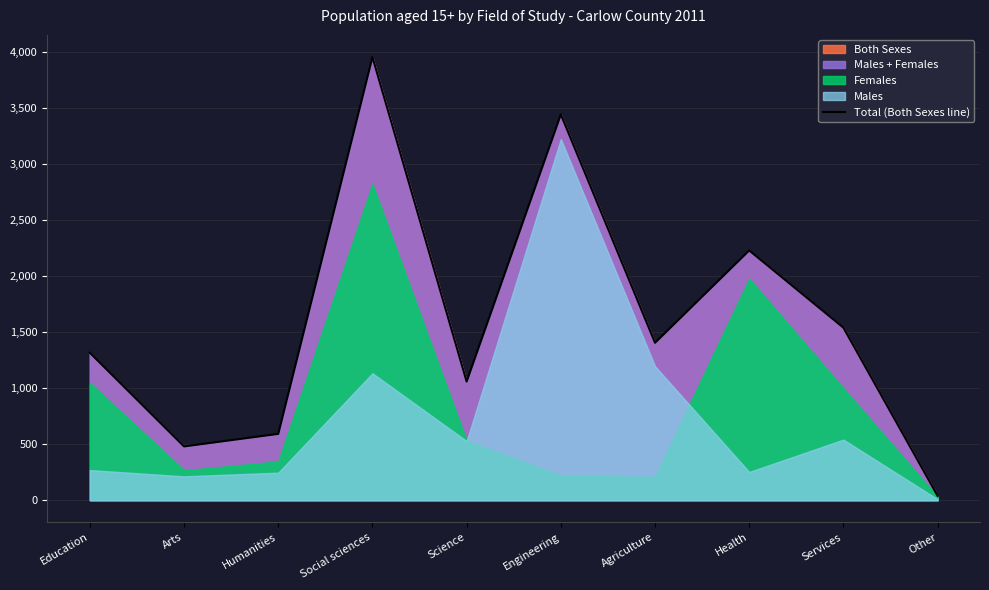

Rank the categories by value from lowest to highest.

Other, Arts, Humanities, Science, Education, Agriculture, Services, Health, Engineering, Social sciences